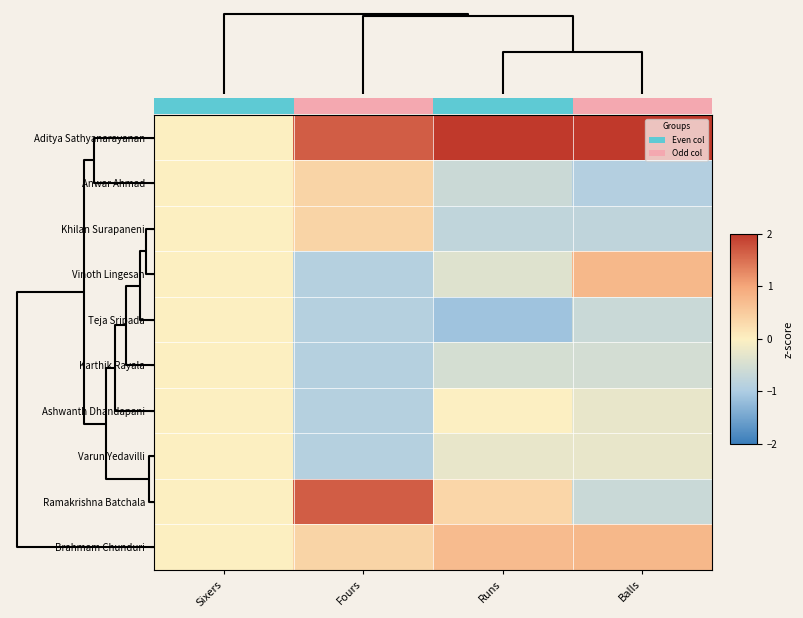

At how many categories does at least one series exceed 0?

3